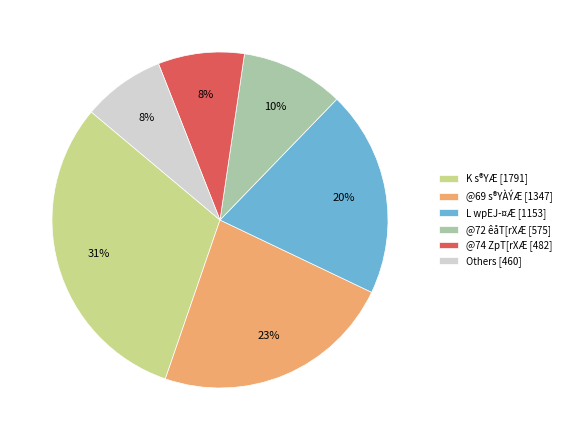

How many slices are in this pie chart?

6